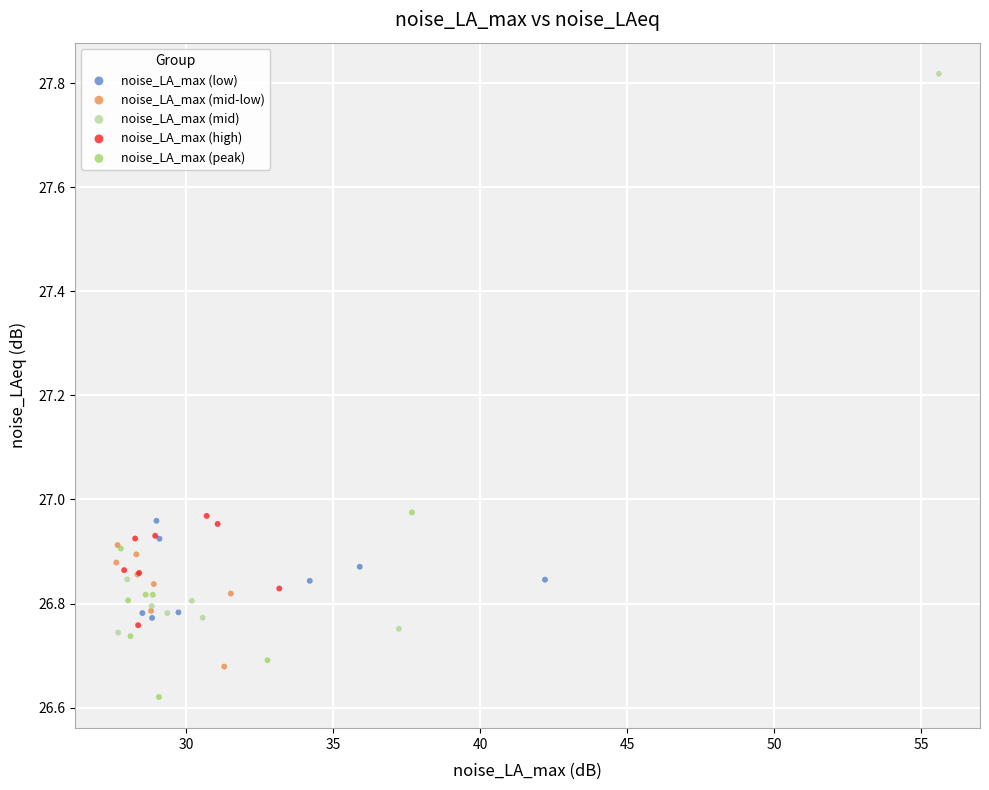

Which series has the widest spread of Y values?

noise_LA_max (mid)